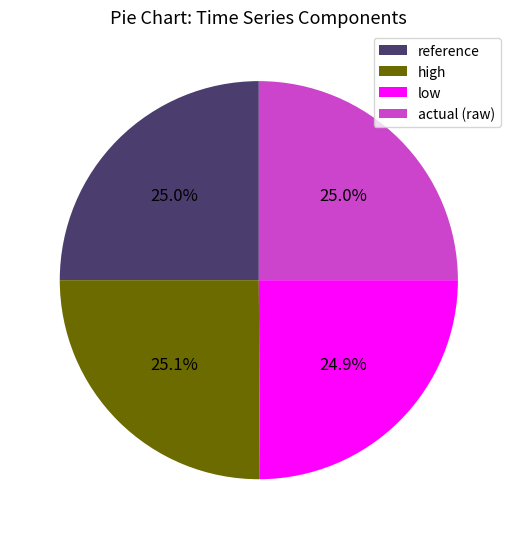

To the nearest percent, what percentage of the pie is actual (raw)?

25%